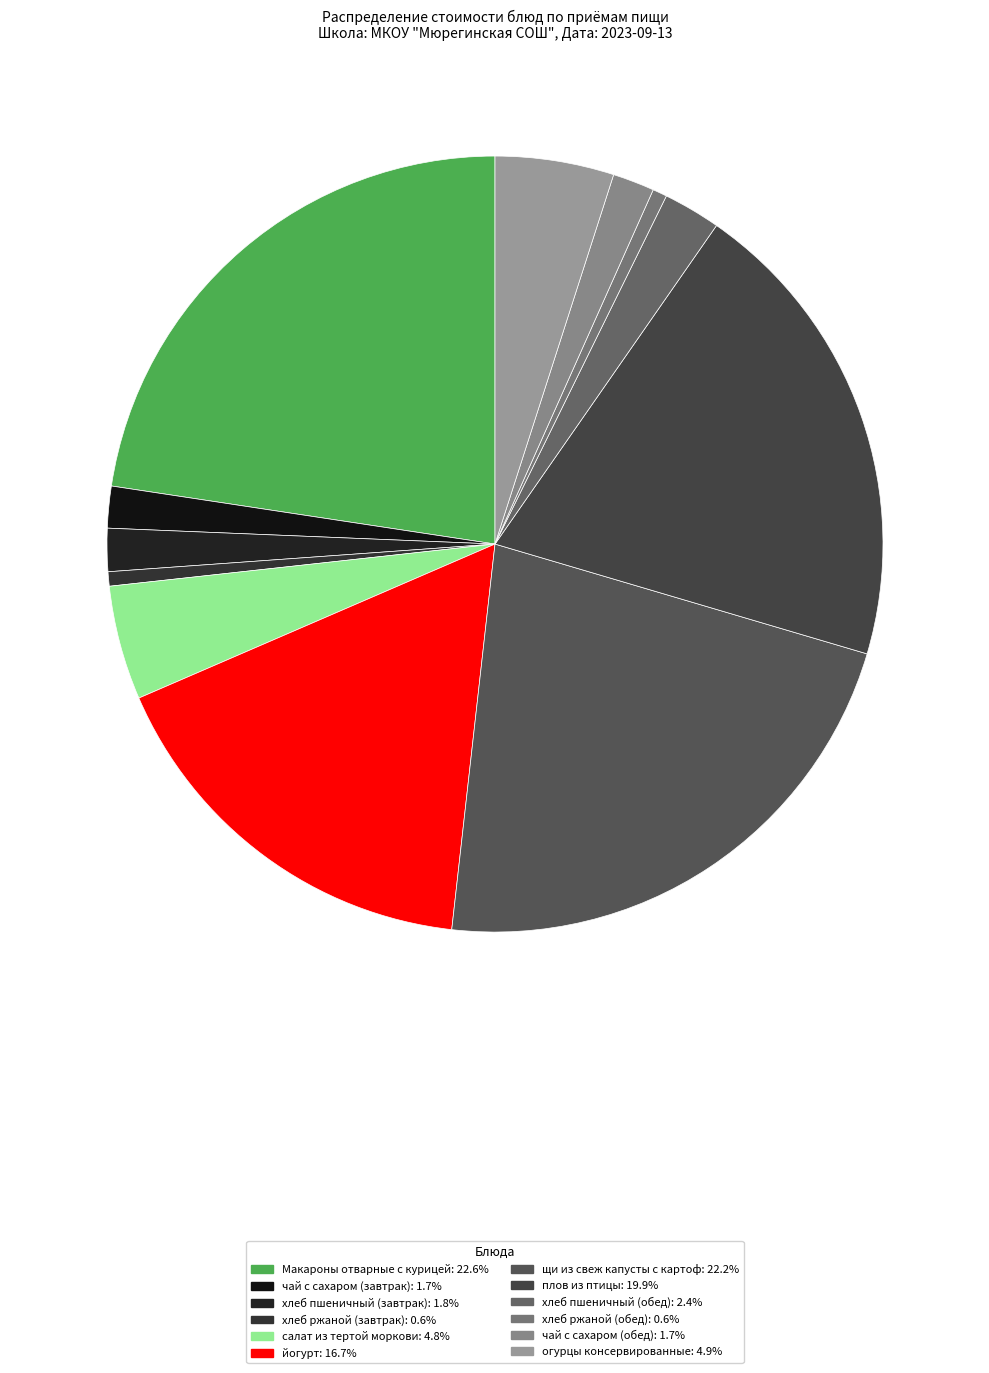

How many segments does this pie chart have?

12